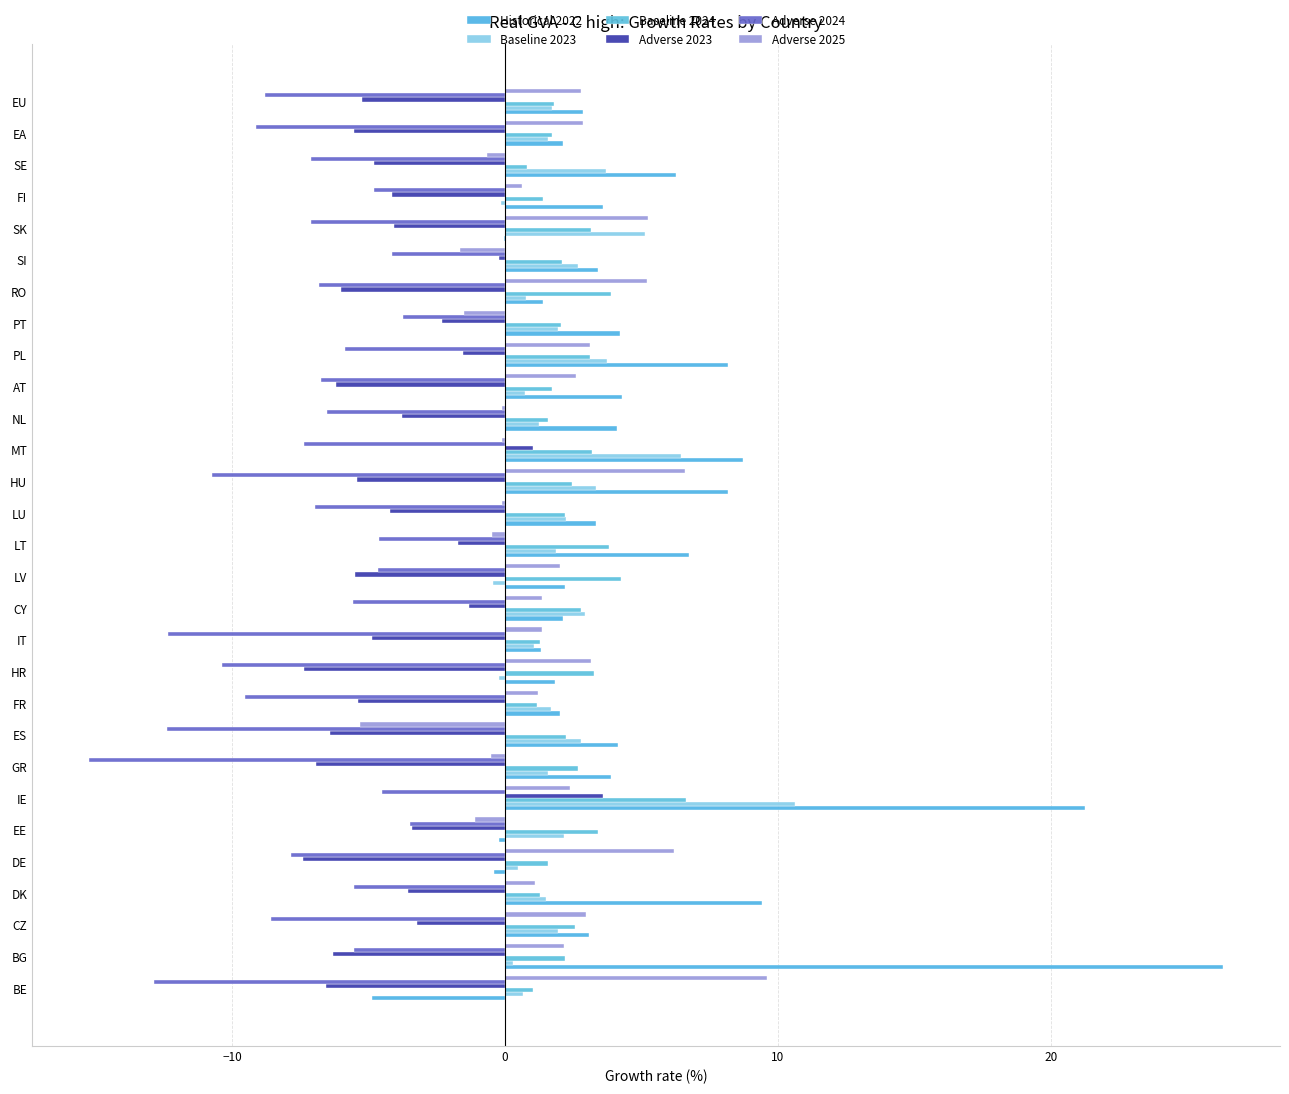

Which series has the widest spread of values?

Historical 2022